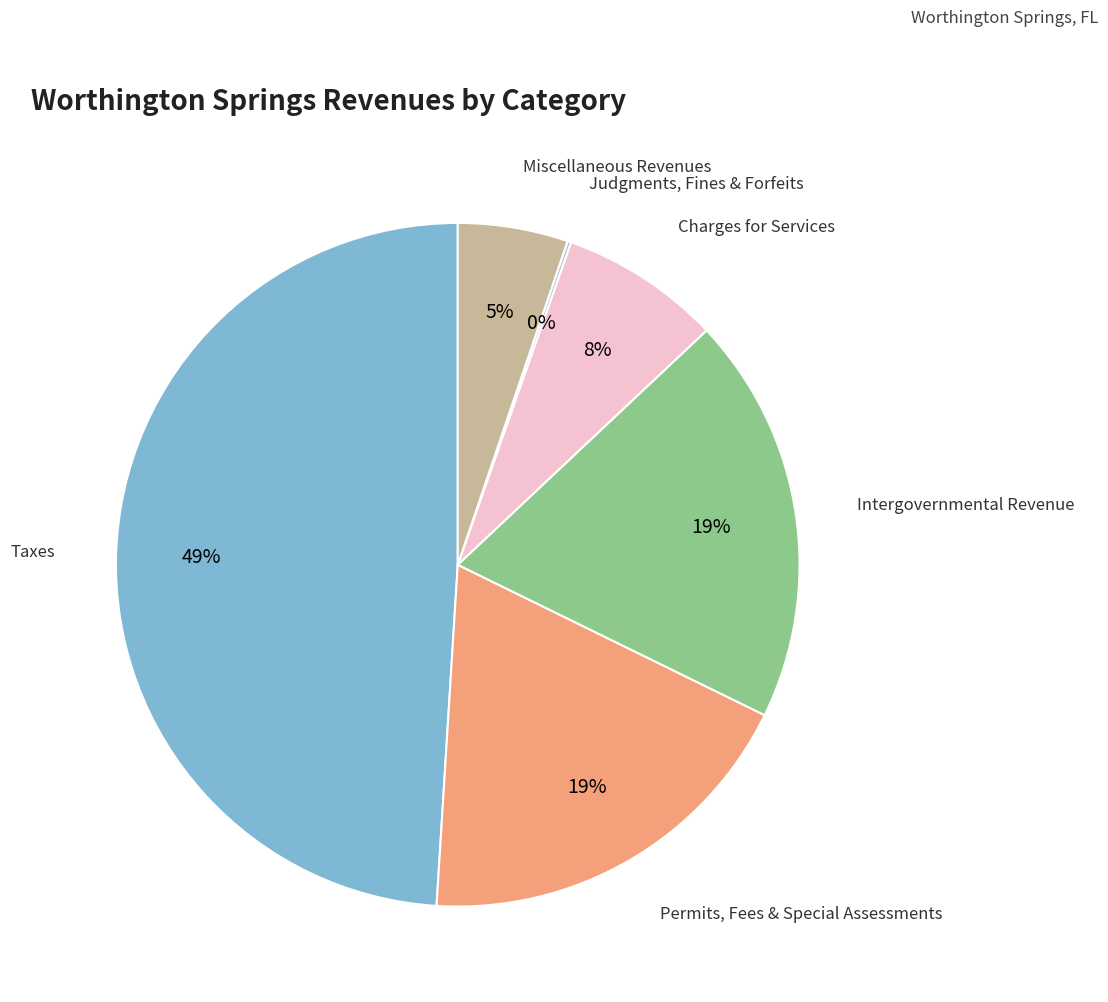

Does any single category account for the majority?

No